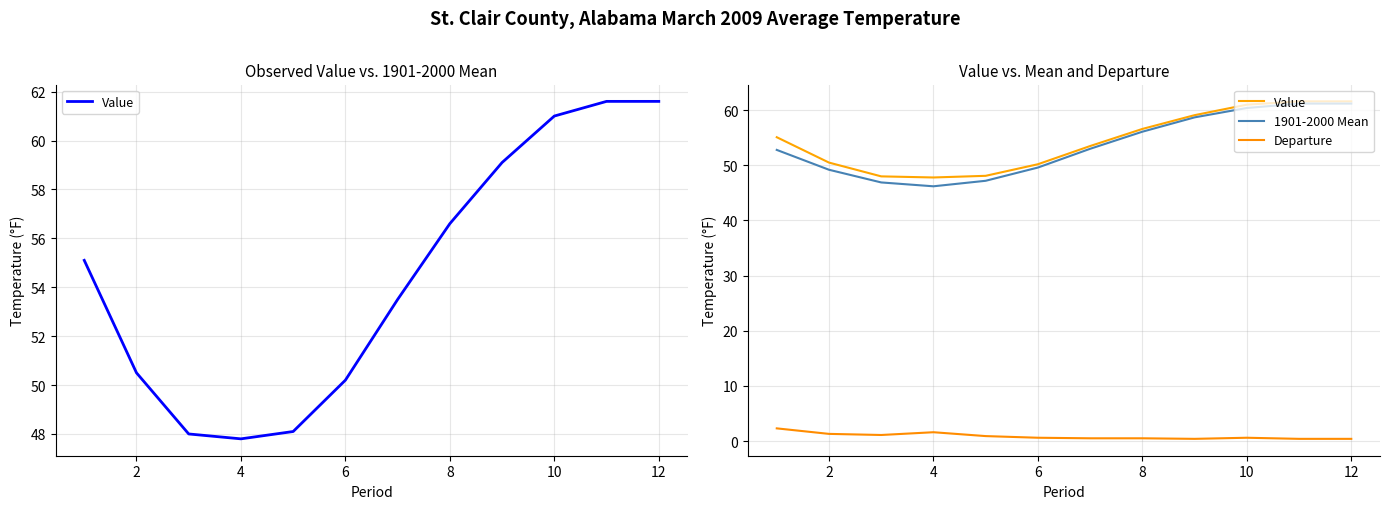

True or false: Value and 1901-2000 Mean intersect in this chart.

False